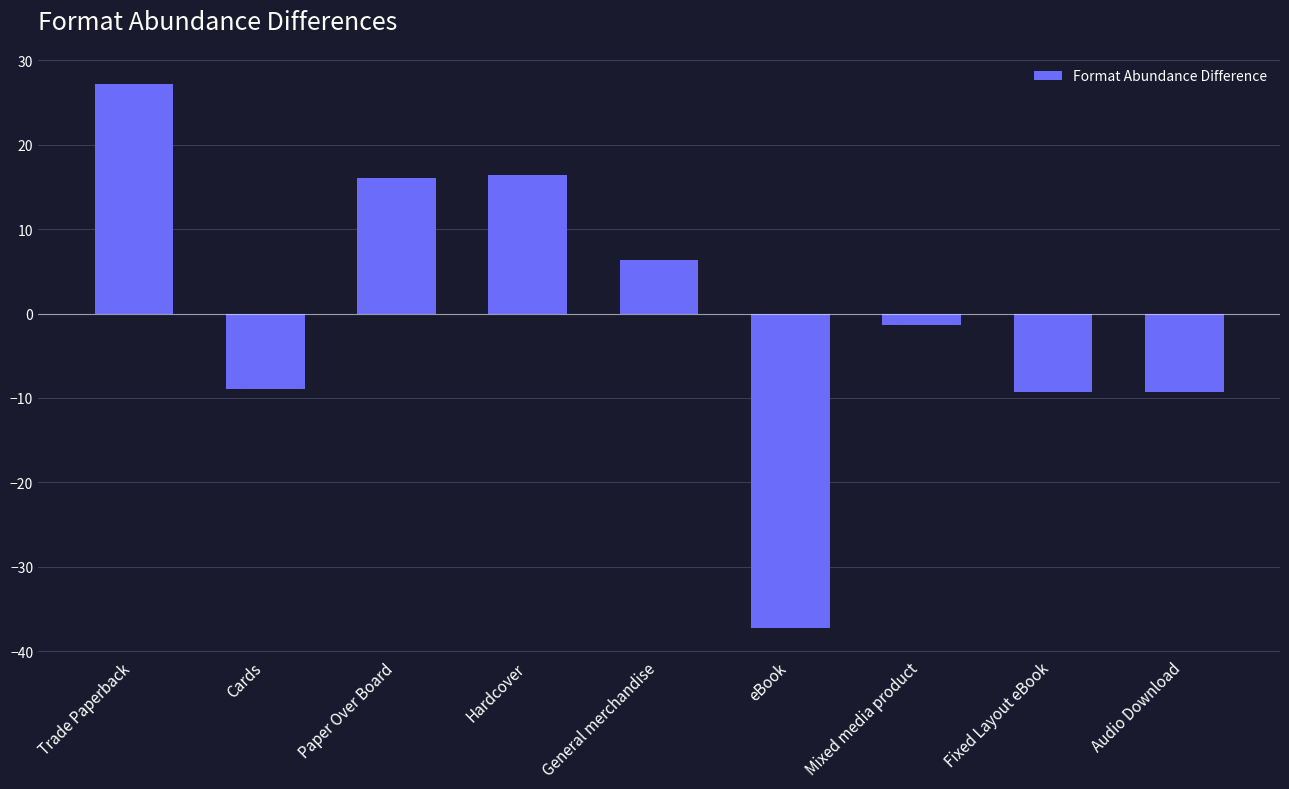

Is it true that the value at Trade Paperback is 8.2?

False